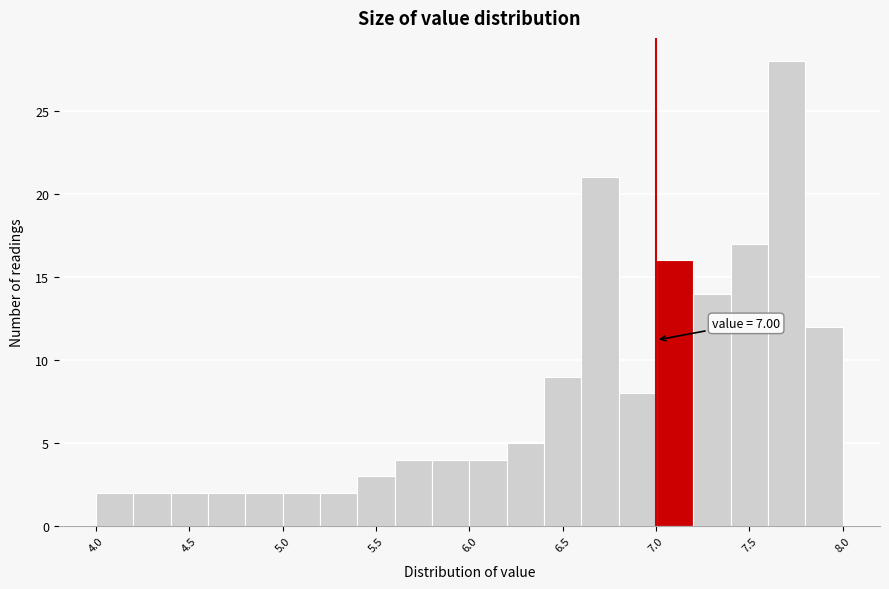

Over which range of the x-axis is the bar tallest?

7.6 to 7.8